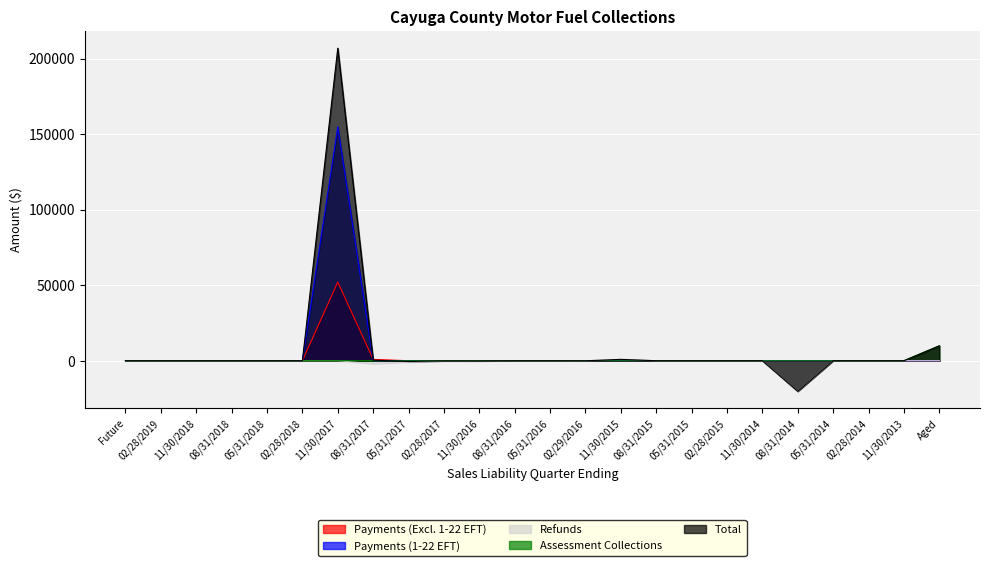

Is the value of Refunds at 02/28/2018 greater than the value of Payments (Excl. 1-22 EFT) at 08/31/2016?

No